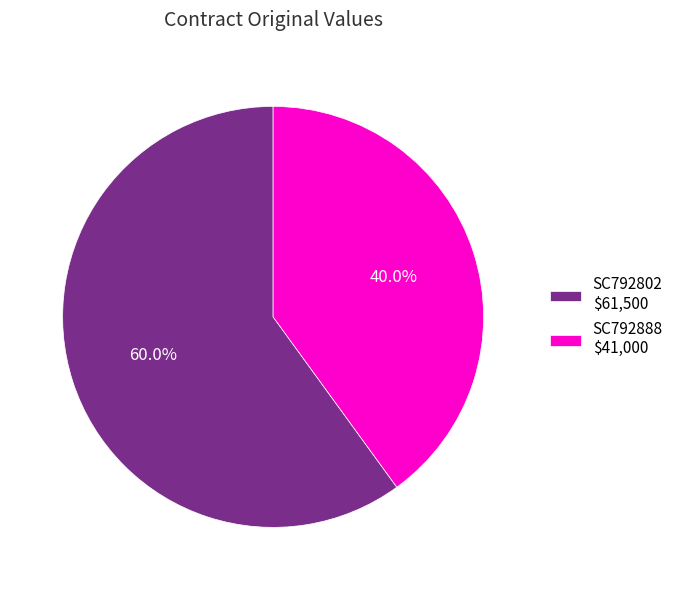

What is the largest slice in the pie chart?

SC792802